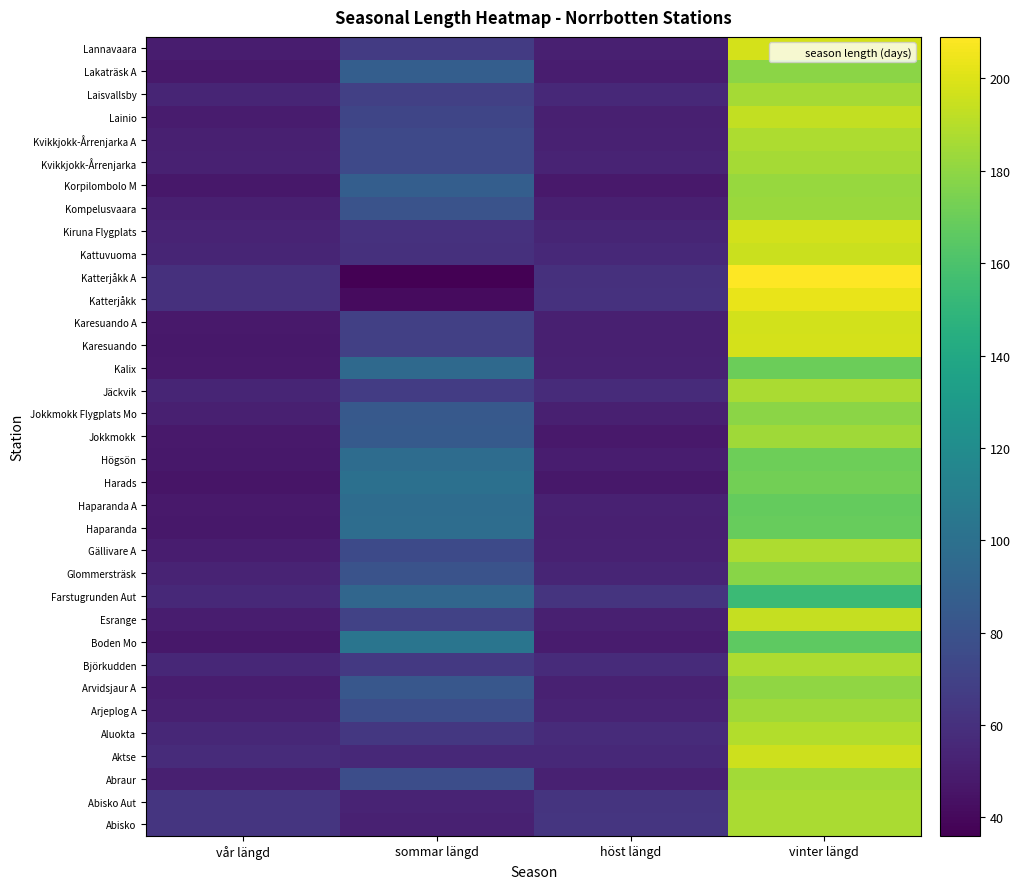

Reading left to right, transcribe all the data shown in this chart.

Abisko: vår längd=63	sommar längd=52	höst längd=63	vinter längd=187
Abisko Aut: vår längd=63	sommar längd=53	höst längd=62	vinter längd=187
Abraur: vår längd=51	sommar längd=77	höst längd=52	vinter längd=185
Aktse: vår längd=57	sommar längd=56	höst längd=56	vinter längd=196
Aluokta: vår längd=55	sommar längd=64	höst längd=57	vinter längd=189
Arjeplog A: vår längd=51	sommar längd=77	höst längd=53	vinter längd=184
Arvidsjaur A: vår längd=50	sommar längd=83	höst längd=52	vinter längd=180
Björkudden: vår längd=55	sommar längd=65	höst längd=57	vinter längd=188
Boden Mo: vår längd=47	sommar längd=103	höst längd=49	vinter längd=166
Esrange: vår längd=50	sommar längd=70	höst längd=51	vinter längd=194
Farstugrunden Aut: vår längd=56	sommar längd=93	höst längd=62	vinter längd=154
Glommersträsk: vår längd=53	sommar längd=80	höst längd=54	vinter längd=178
Gällivare A: vår längd=50	sommar längd=75	höst längd=52	vinter längd=188
Haparanda: vår längd=47	sommar längd=98	höst längd=51	vinter längd=169
Haparanda A: vår längd=48	sommar längd=97	höst längd=52	vinter längd=168
Harads: vår längd=46	sommar längd=100	höst längd=47	vinter längd=172
Högsön: vår längd=47	sommar längd=97	höst längd=50	vinter längd=171
Jokkmokk: vår längd=48	sommar längd=85	höst längd=48	vinter längd=184
Jokkmokk Flygplats Mo: vår längd=51	sommar längd=84	höst längd=51	vinter längd=179
Jäckvik: vår längd=54	sommar längd=67	höst längd=57	vinter längd=187
Kalix: vår längd=48	sommar längd=95	höst längd=52	vinter längd=170
Karesuando: vår längd=47	sommar längd=69	höst längd=51	vinter längd=198
Karesuando A: vår längd=48	sommar längd=69	höst längd=51	vinter längd=197
Katterjåkk: vår längd=60	sommar längd=41	höst längd=61	vinter längd=203
Katterjåkk A: vår längd=60	sommar längd=36	höst längd=60	vinter längd=209
Kattuvuoma: vår längd=54	sommar längd=60	höst längd=56	vinter längd=195
Kiruna Flygplats: vår längd=53	sommar längd=61	höst längd=54	vinter längd=197
Kompelusvaara: vår längd=51	sommar längd=80	höst längd=51	vinter längd=183
Korpilombolo M: vår längd=47	sommar längd=88	höst längd=48	vinter längd=182
Kvikkjokk-Årrenjarka: vår längd=52	sommar längd=74	höst längd=53	vinter längd=186
Kvikkjokk-Årrenjarka A: vår längd=51	sommar längd=74	höst längd=52	vinter längd=188
Lainio: vår längd=49	sommar längd=72	höst längd=51	vinter längd=193
Laisvallsby: vår längd=54	sommar längd=69	höst längd=56	vinter längd=186
Lakaträsk A: vår längd=48	sommar längd=88	höst längd=50	vinter längd=179
Lannavaara: vår längd=50	sommar längd=66	höst längd=51	vinter längd=198